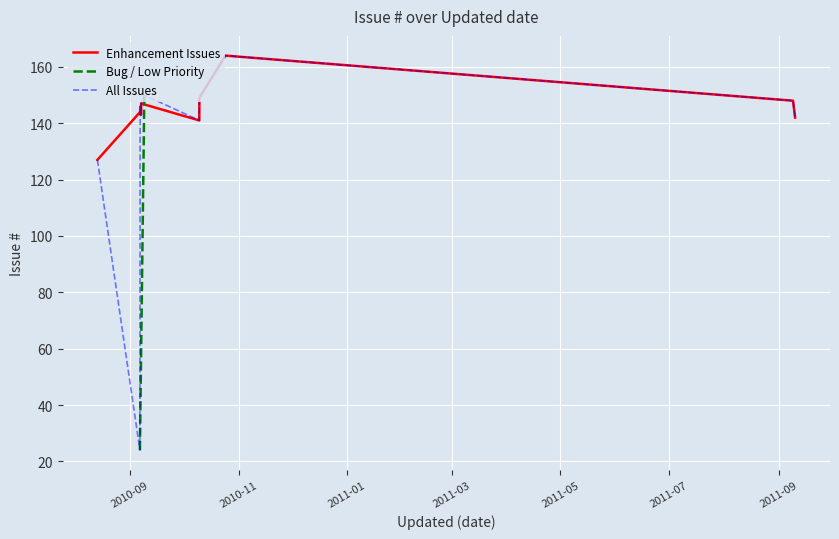

What is the label of the 9th point from the left?

2010-10-09